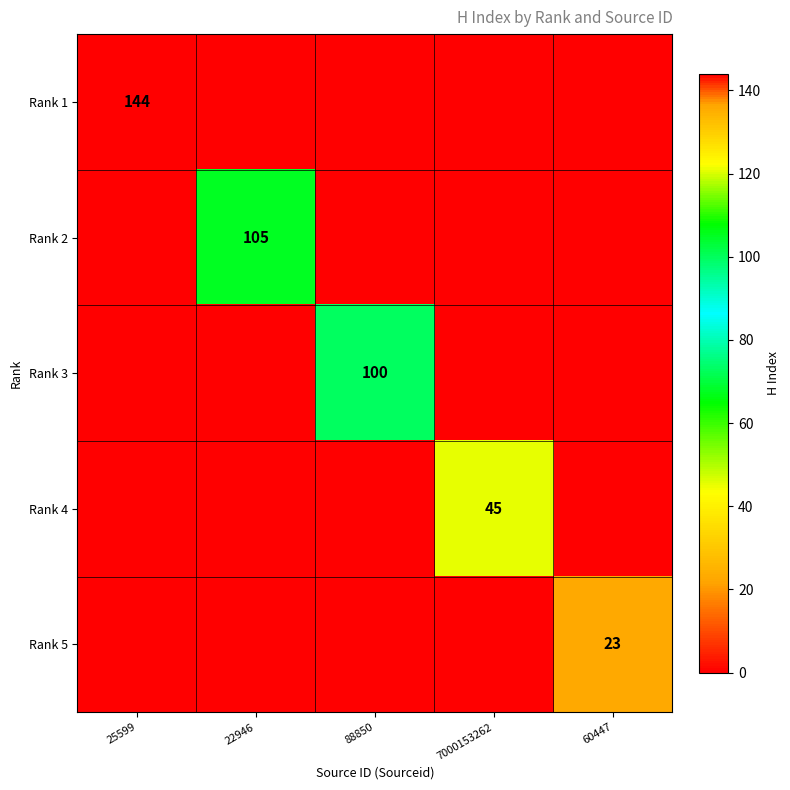

Is it true that Rank 5 equals 23 at 60447?

True